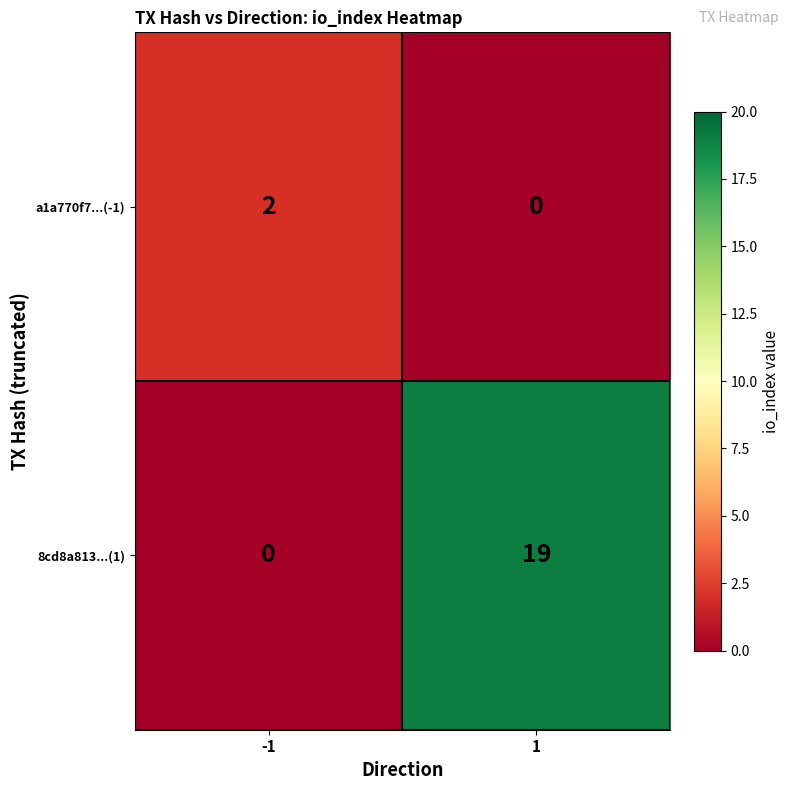

What is the difference between the highest and lowest values at 1?

19